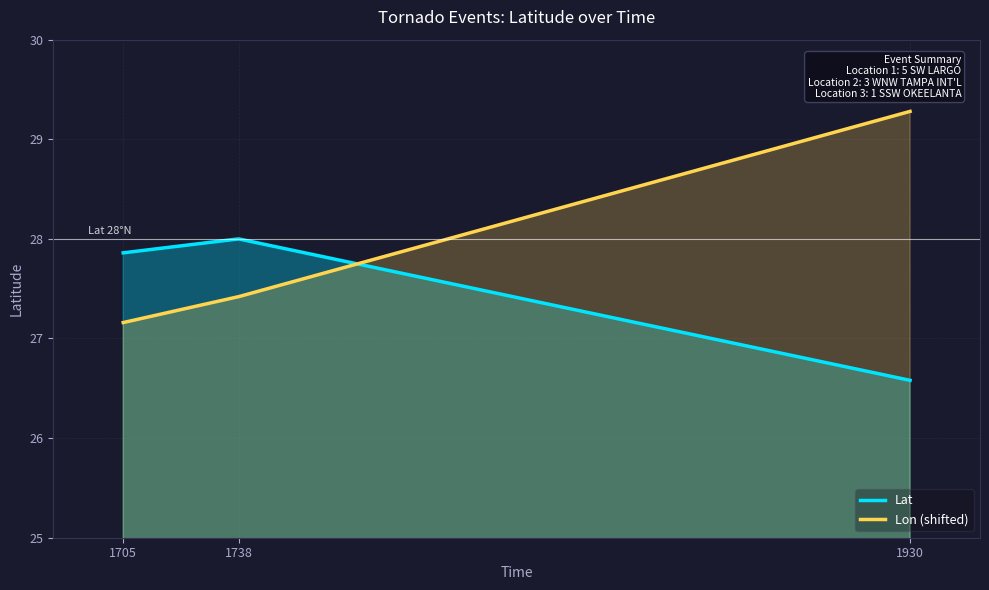

What is the change in value from 1705 to 1930?

-1.3